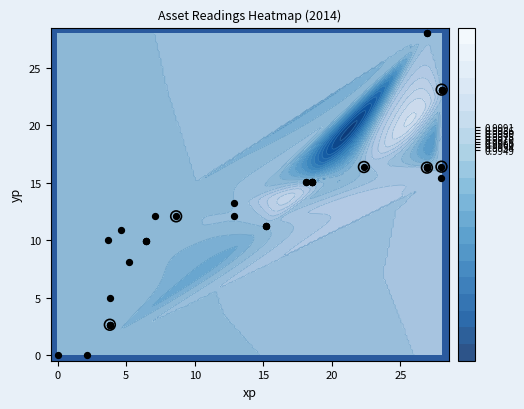

How many positive values are there?

37